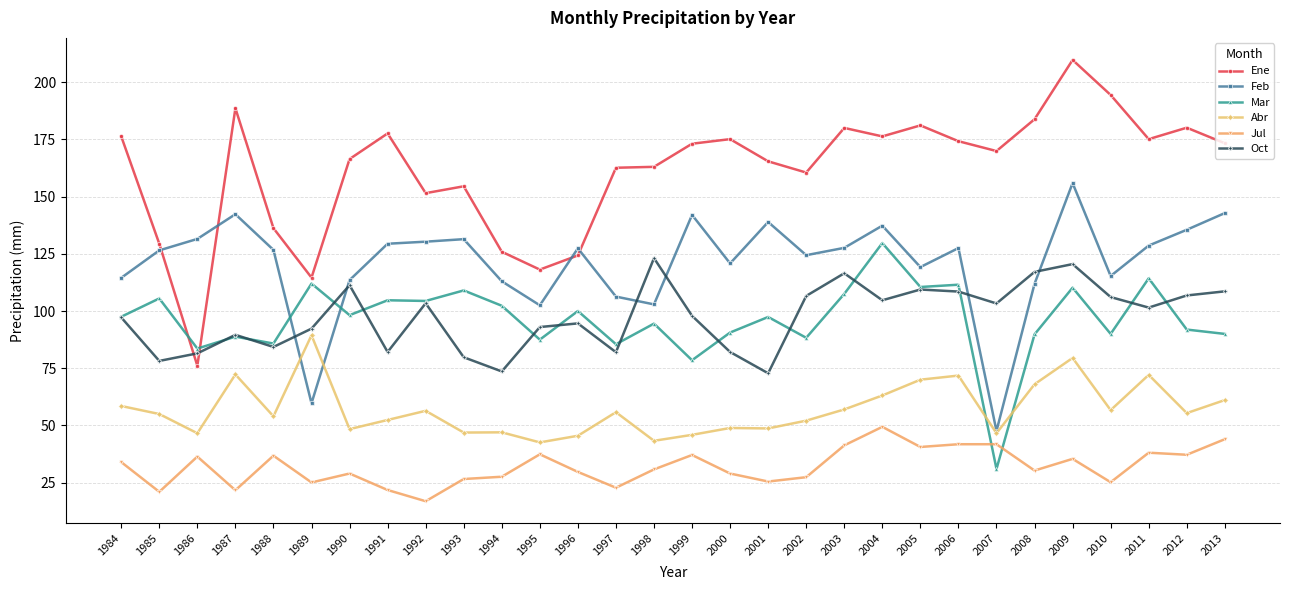

What is the difference between the maximum and second lowest values in the Ene series?

95.1